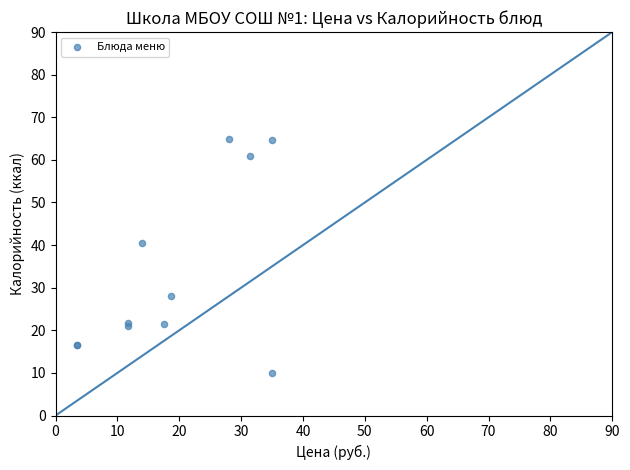

What Y value in the scatter plot is closest to 37?

40.5